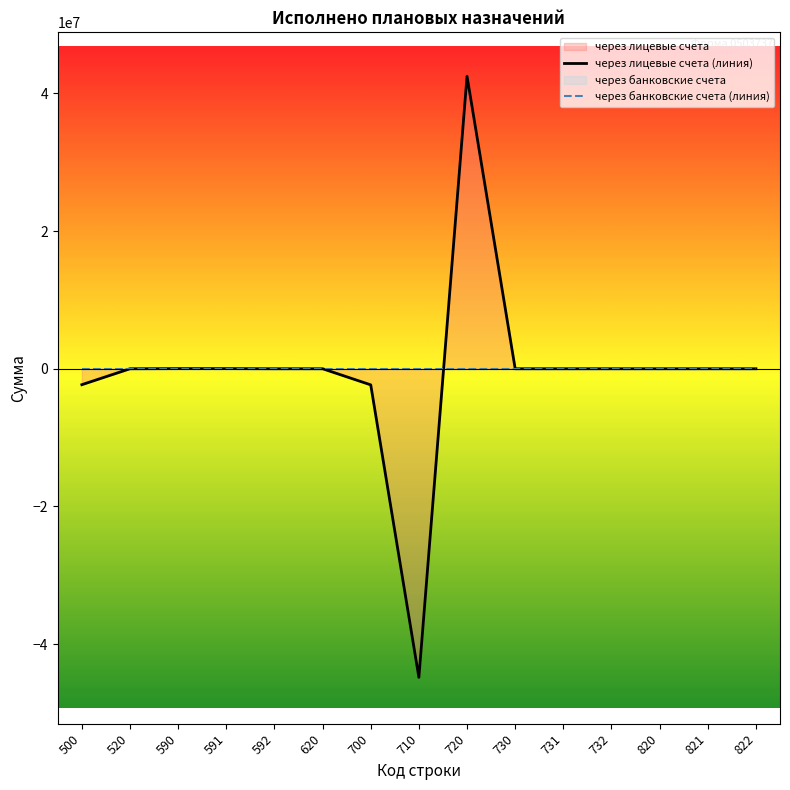

What is the sum of the через лицевые счета (линия) values at 732 and 720?

42506458.9